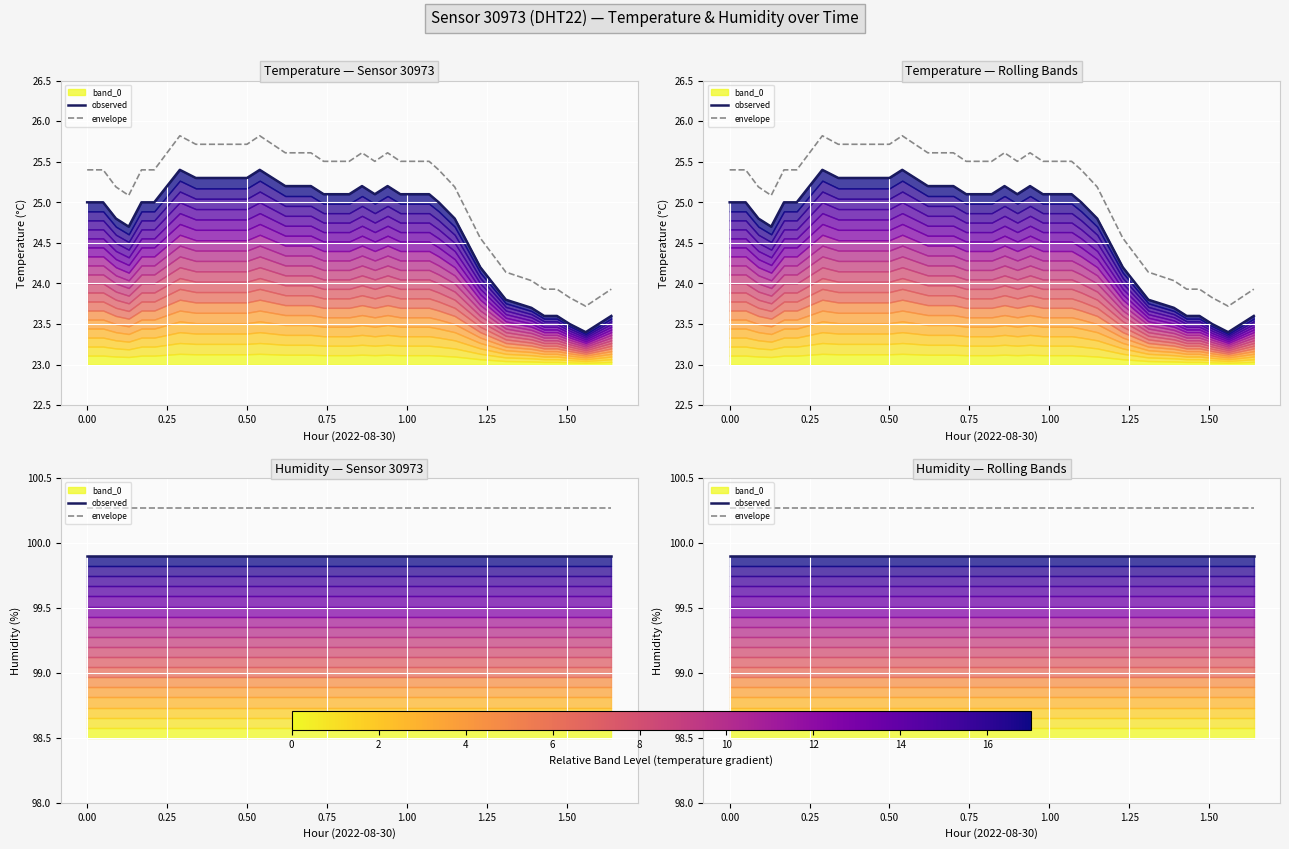

Is the value of observed at 27 greater than the value of envelope at 35?

No